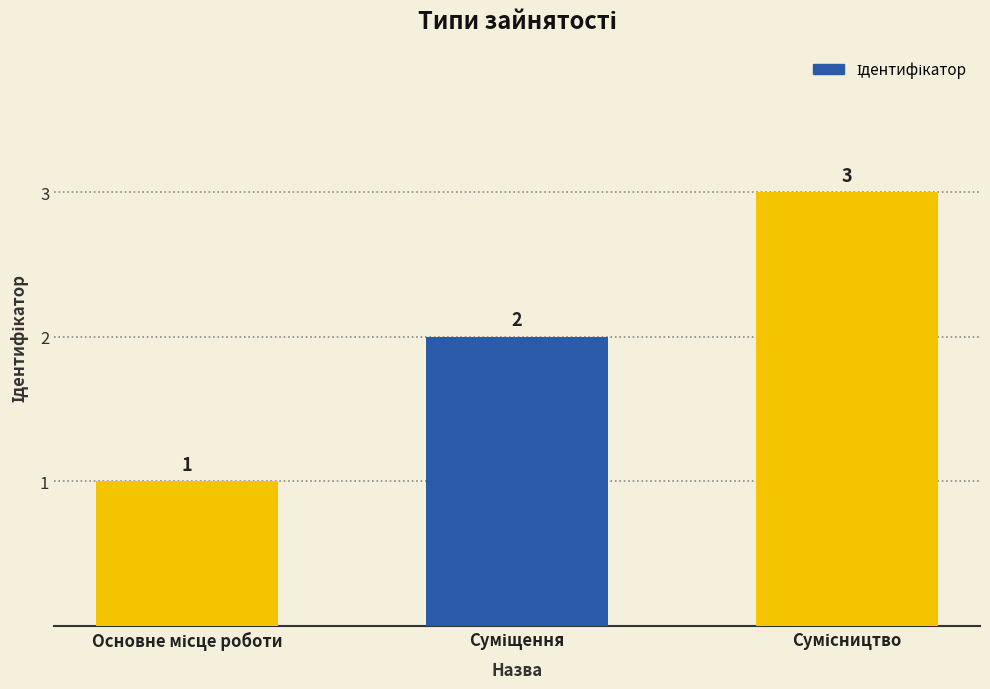

What is the value of the 2nd bar from the left?

2